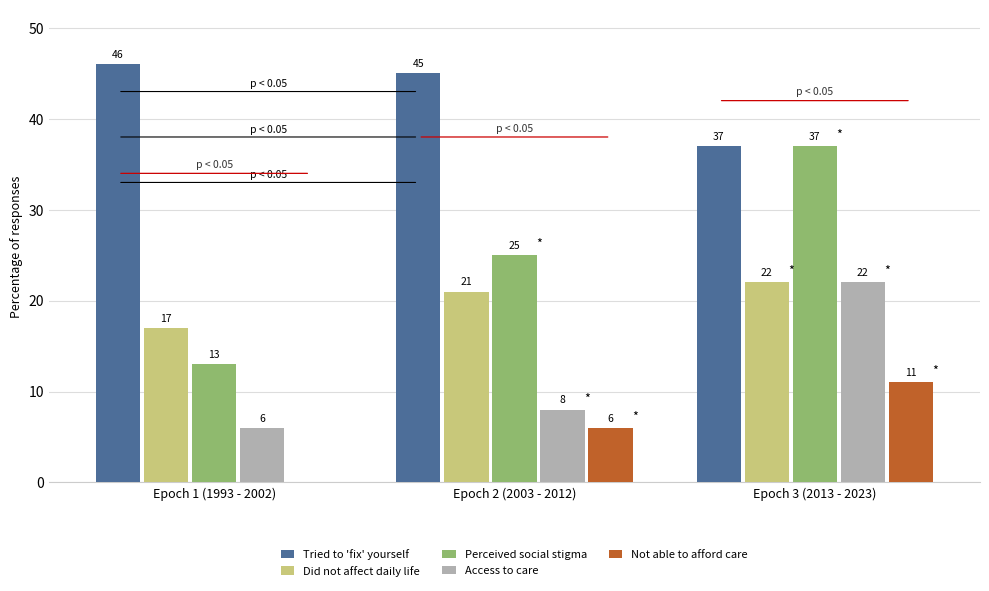

How many series are shown in this chart?

5